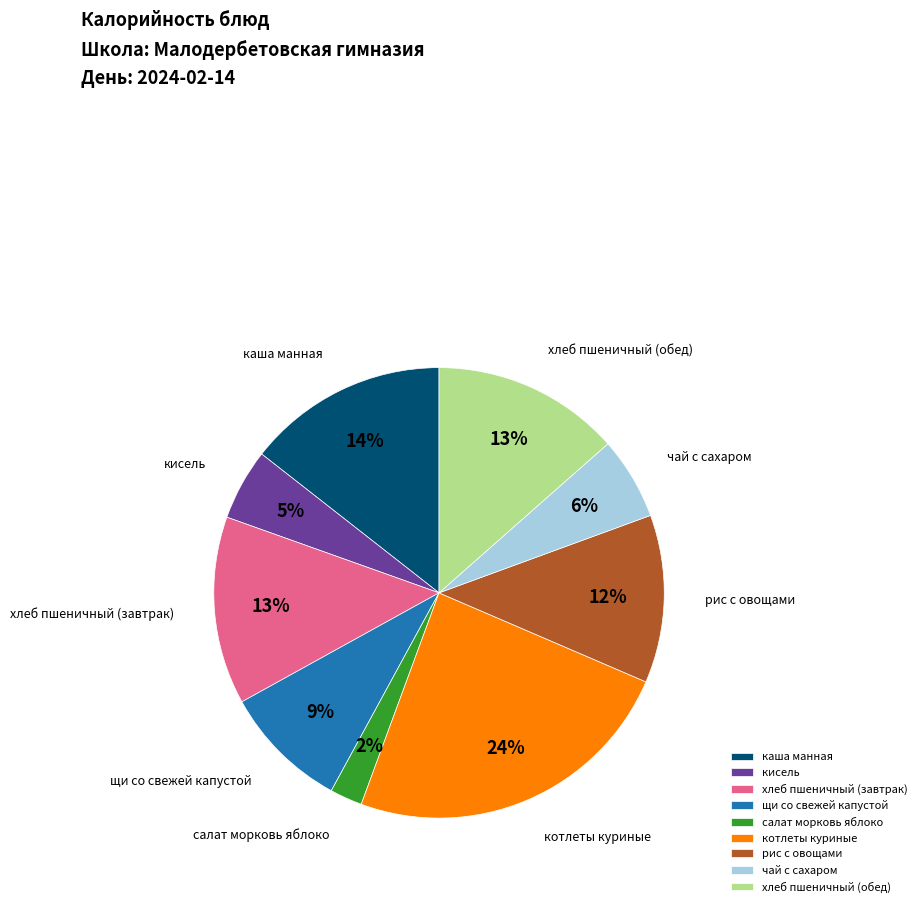

Do салат морковь яблоко and хлеб пшеничный (завтрак) together represent more than half of the pie?

No